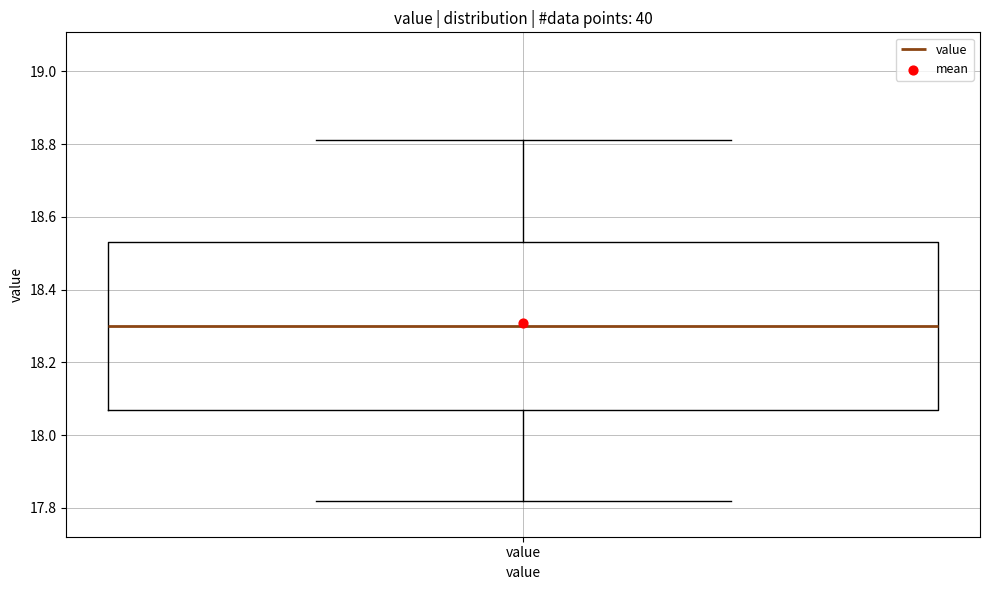

Read this box plot against the y-axis: the position of the median line, the range covered by the box, and the ends of both whiskers. The values are not printed on the chart, so give them approximately, as read against the axis.

median 18.30, box 18.08 to 18.54, whiskers 17.82 to 18.82